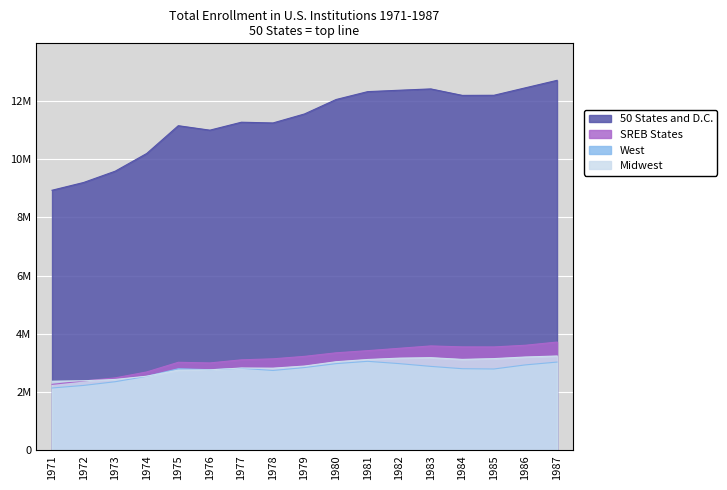

True or false: Midwest has more than 2 points higher than both neighbors.

False